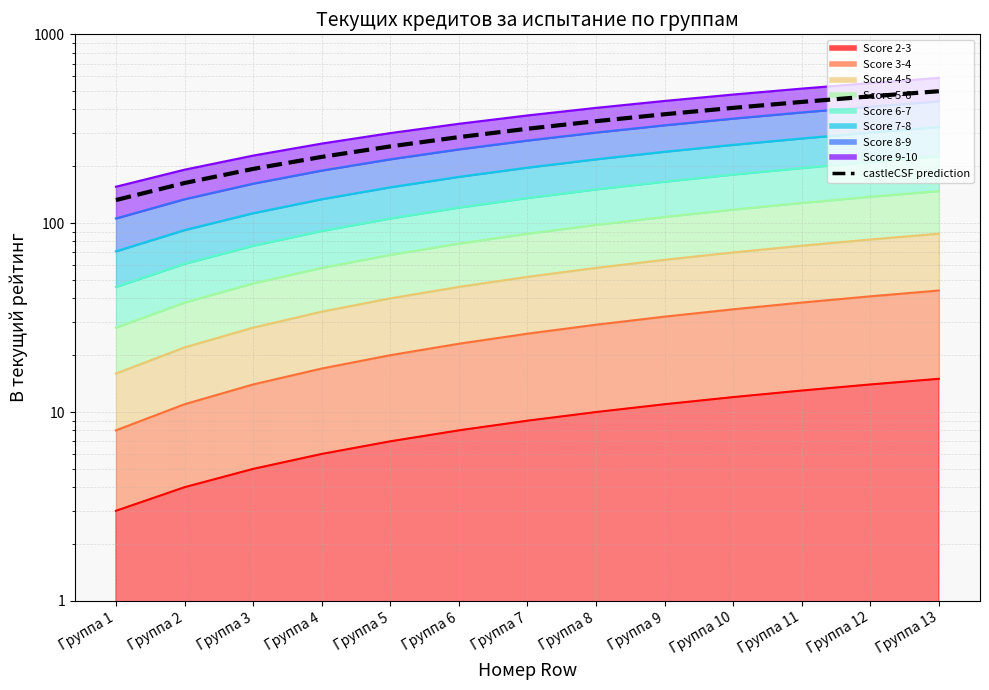

What is the difference between the maximum and second lowest values?

336.6